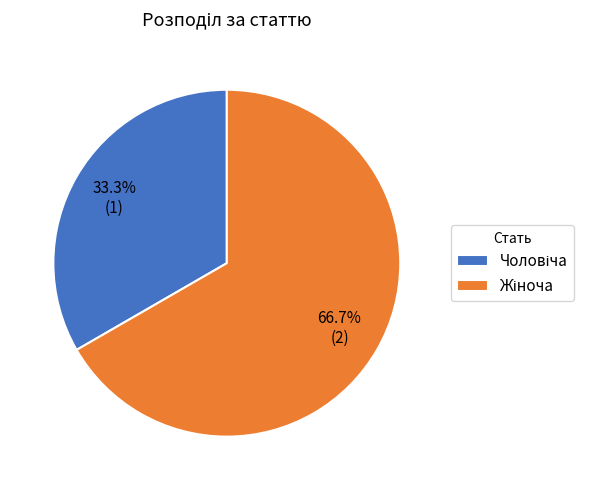

To the nearest percent, what is the average slice percentage?

50%